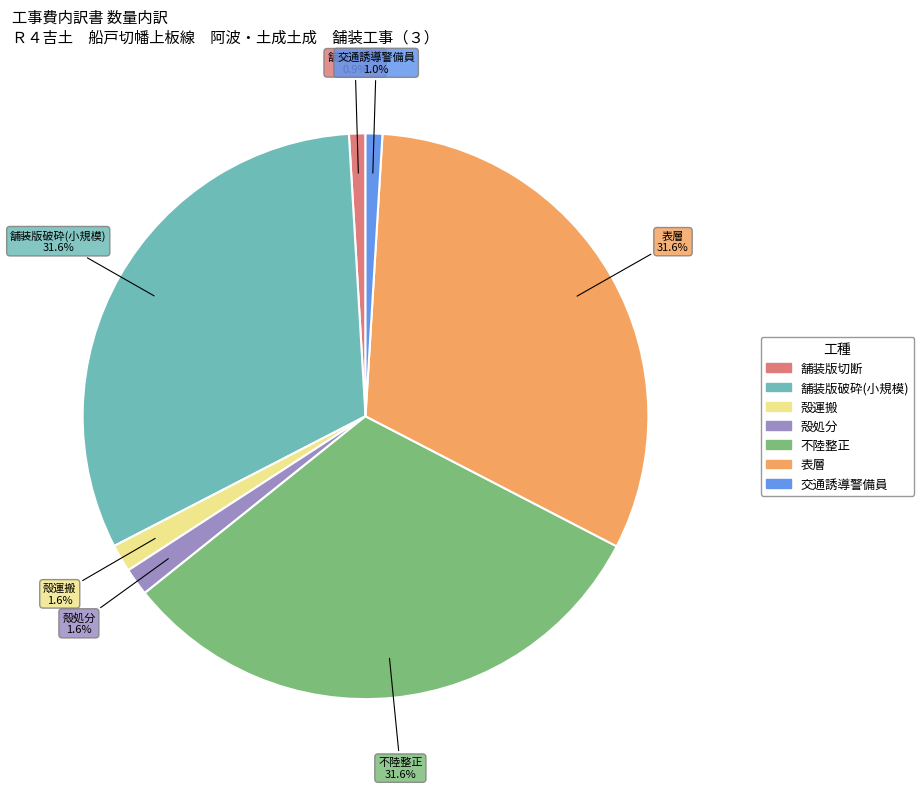

The 交通誘導警備員 slice represents 1% of the pie. True or false?

True